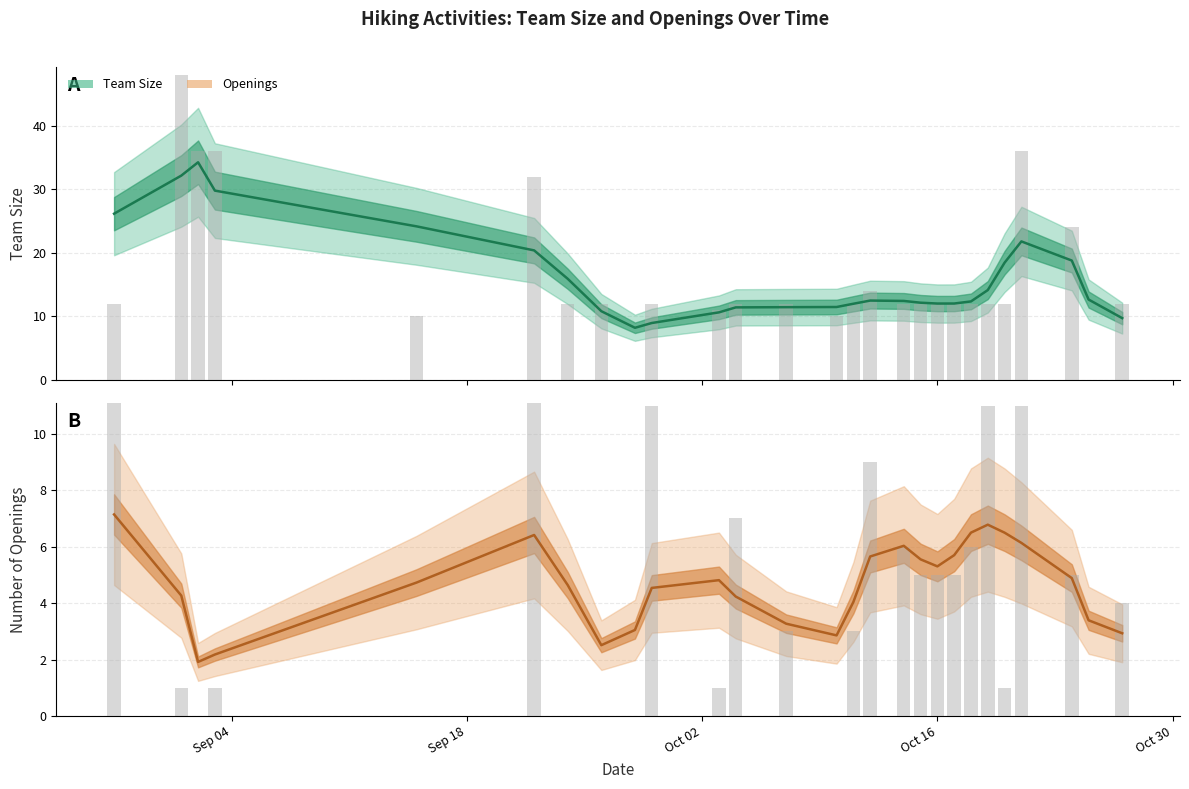

Which series has the widest spread of values?

Team Size